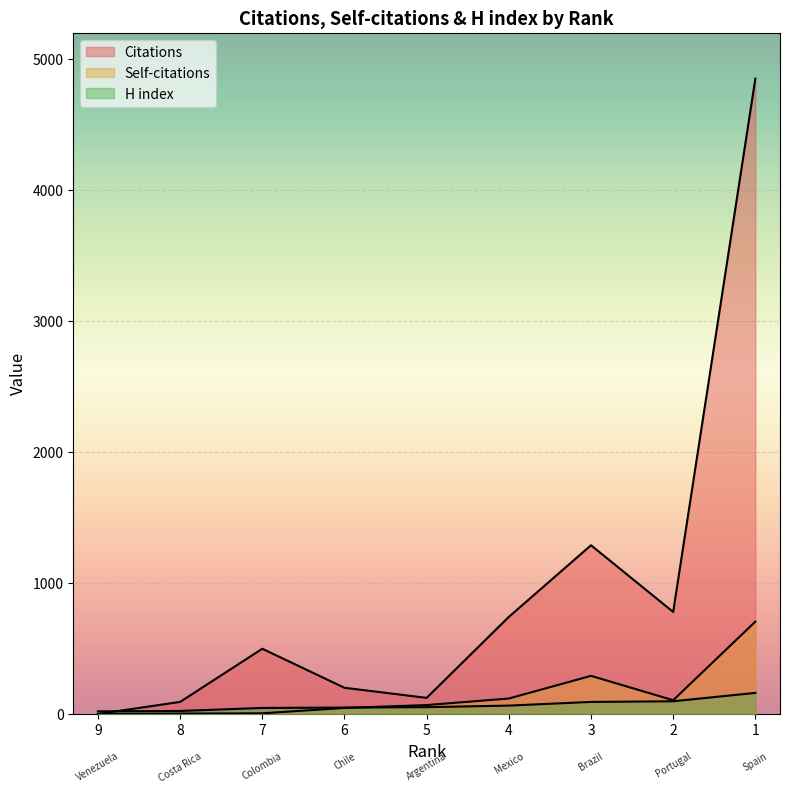

At which label does Citations reach its peak?

1